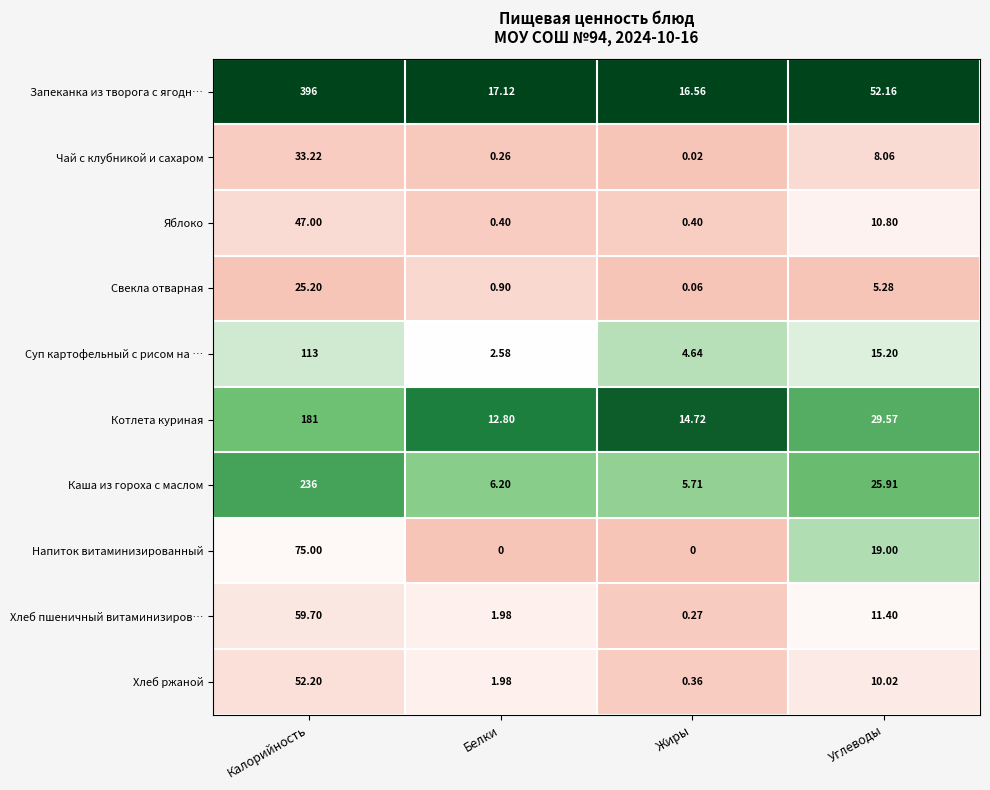

Which series has the largest total across all categories?

Запеканка из творога с ягодн…